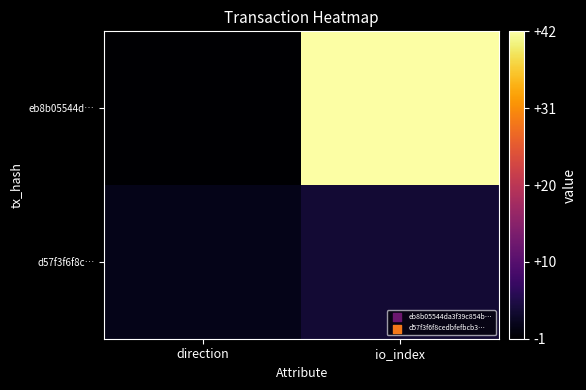

At io_index, list the series in order from largest to smallest.

eb8b05544d…, d57f3f6f8c…